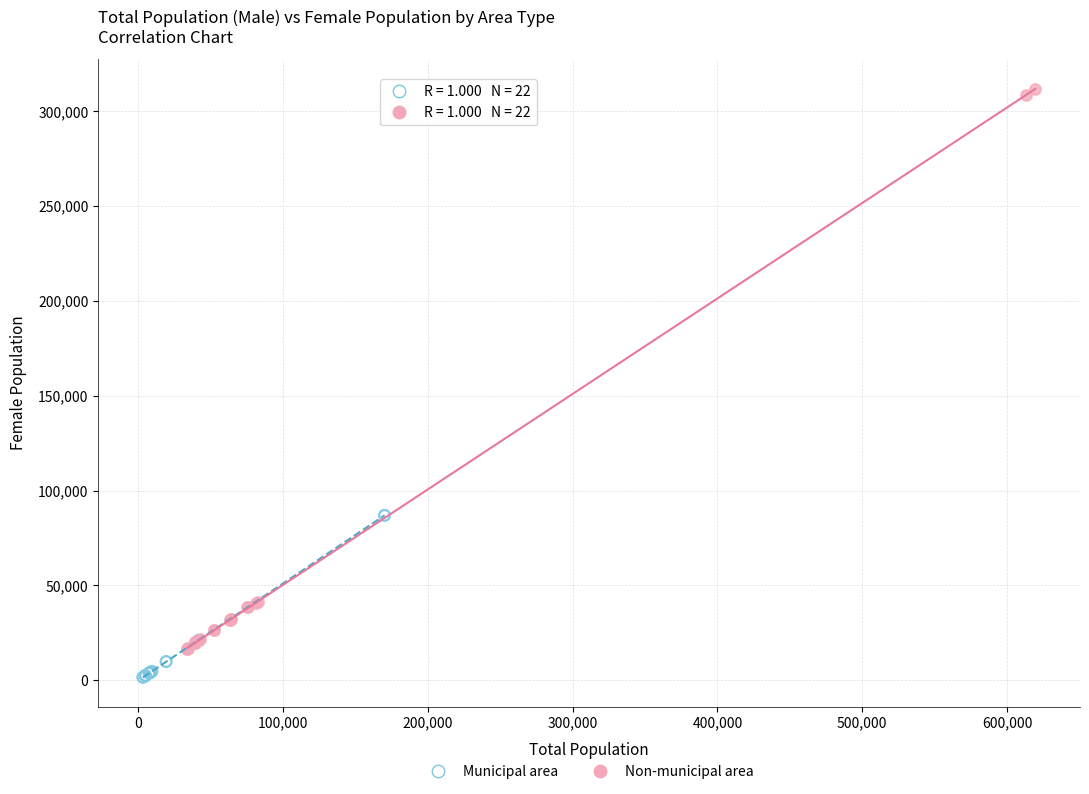

Which series has the largest Y range (max minus min)?

Non-municipal area